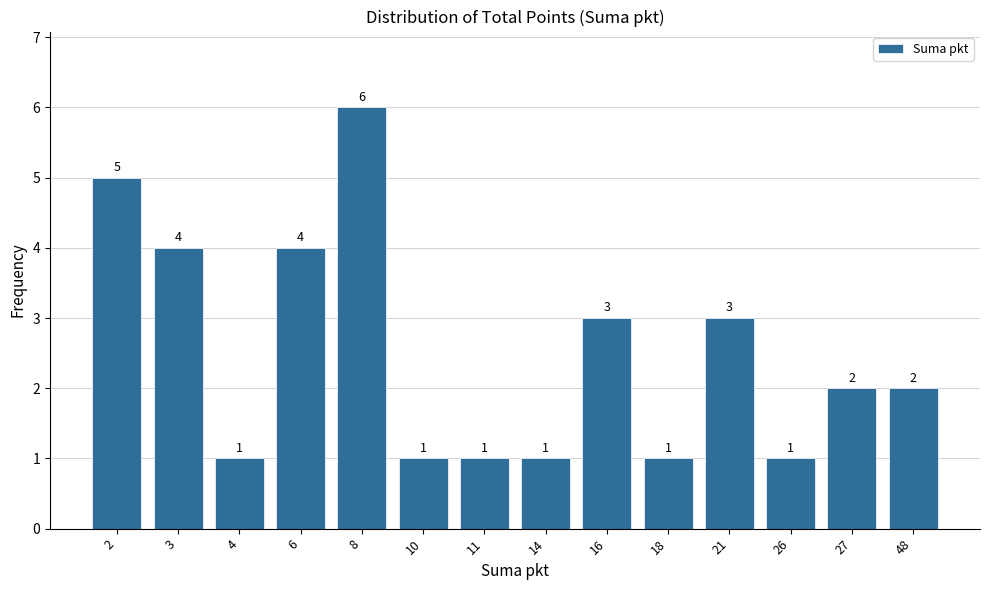

Reading left to right, list all the values displayed in this chart.

2=5	3=4	4=1	6=4	8=6	10=1	11=1	14=1	16=3	18=1	21=3	26=1	27=2	48=2